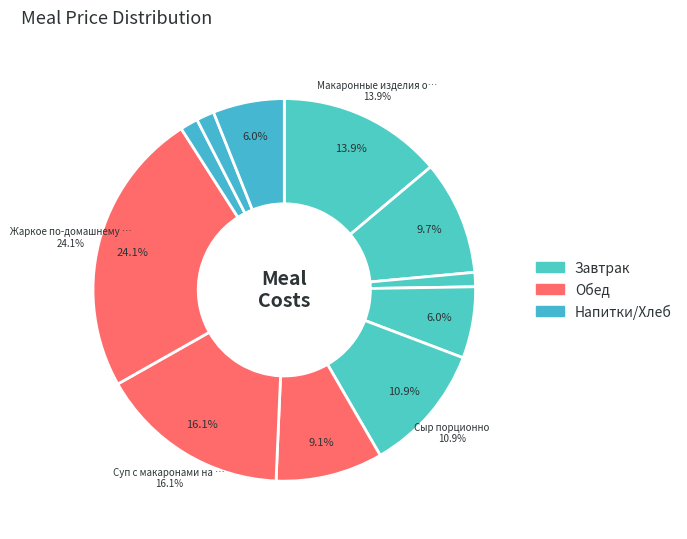

How many segments does this pie chart have?

11